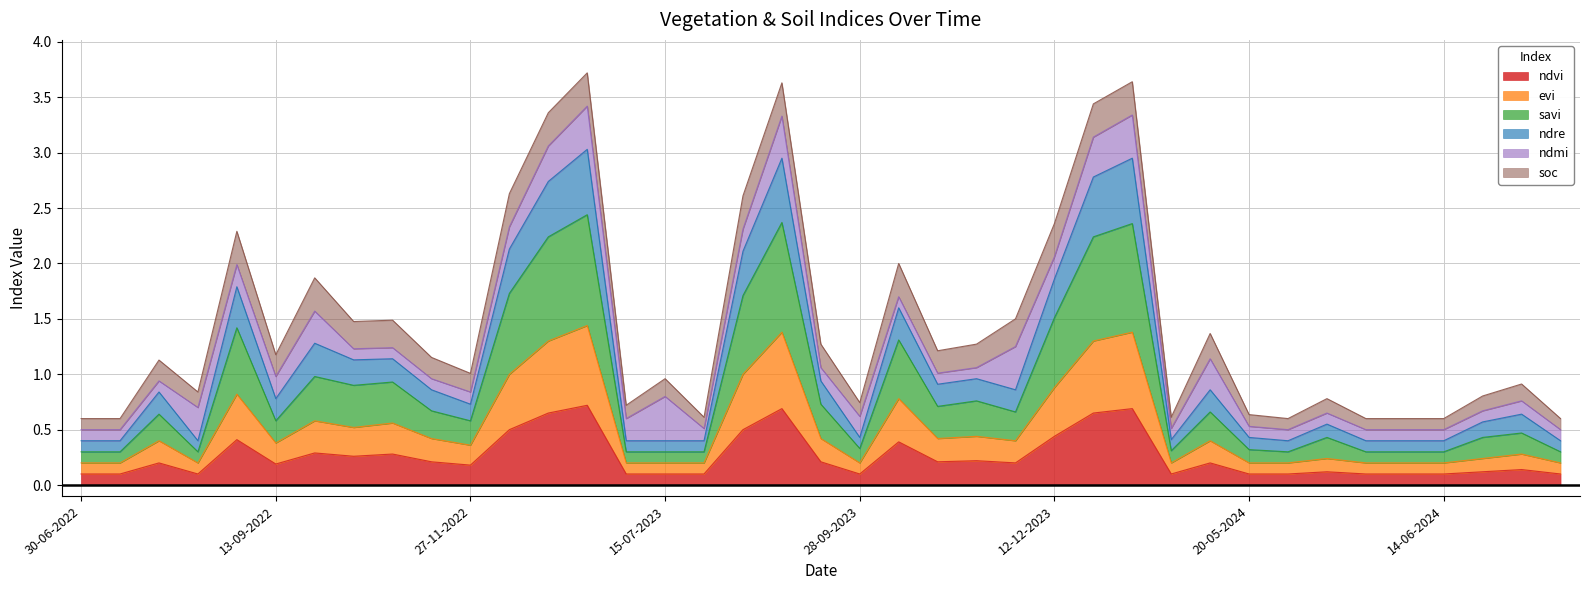

What is the difference between the maximum and minimum values in the ndvi series?

0.6